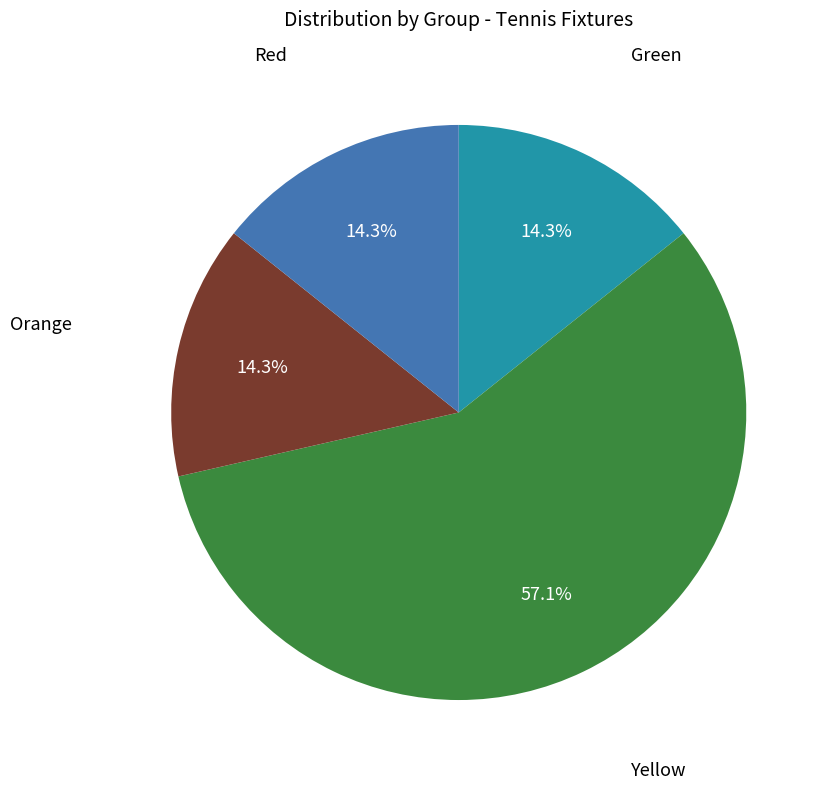

Does Yellow account for over 50% of the chart?

Yes